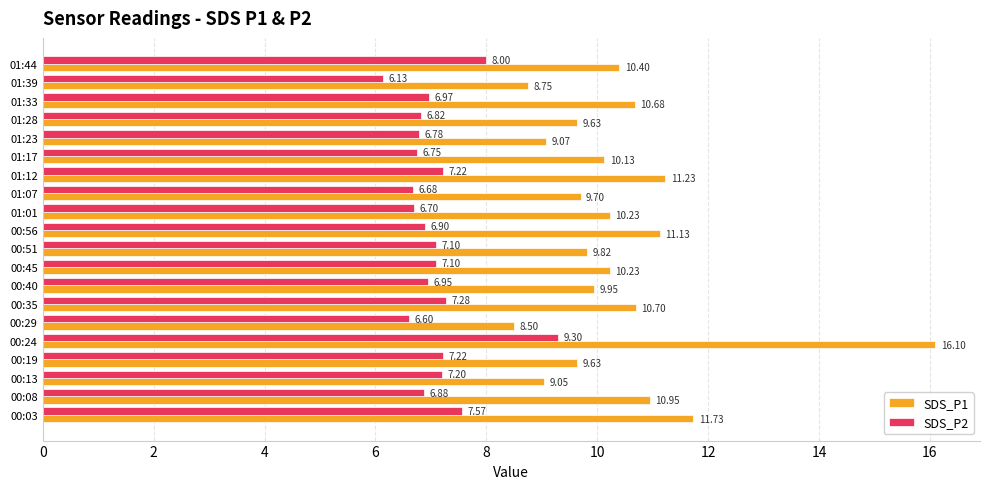

Between 00:24 and 00:51, which series saw the biggest shift?

SDS_P1